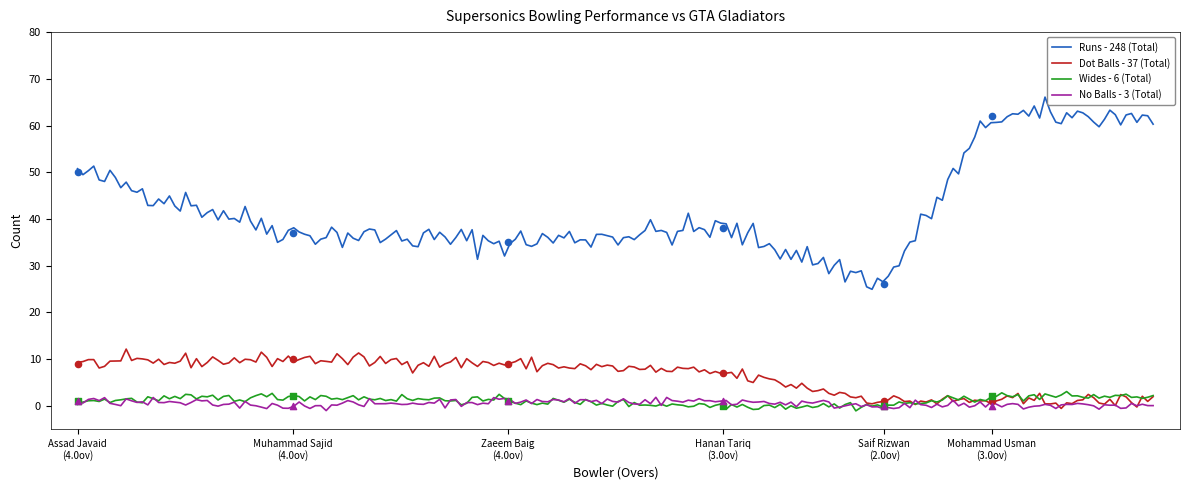

True or false: No Balls - 3 (Total) and Runs - 248 (Total) cross at least once.

False